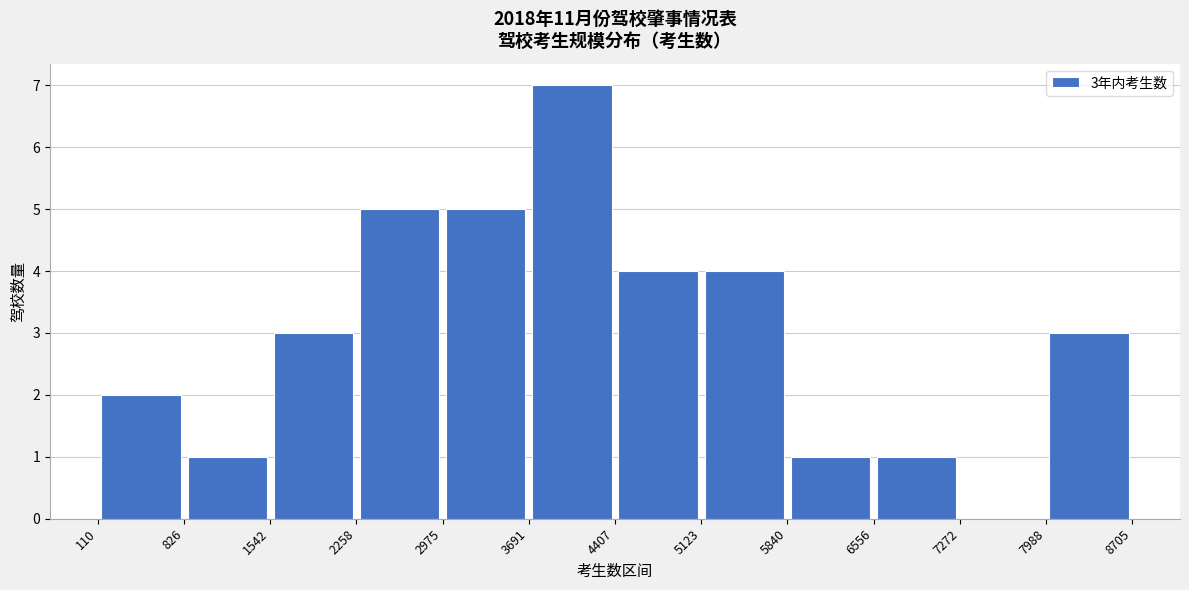

Which range on the x-axis has the tallest bar?

3691 to 4407